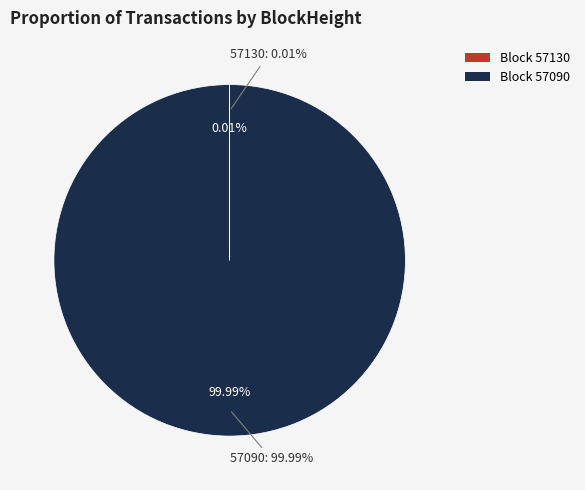

How many slices are in this pie chart?

2